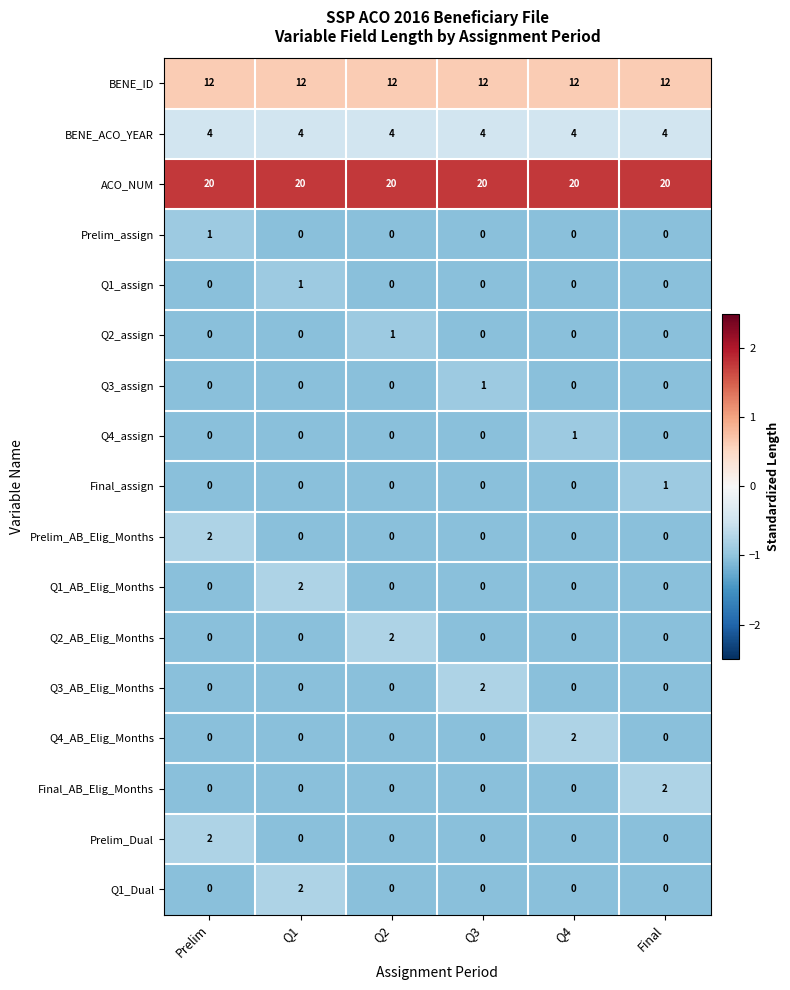

What is the approximate value of BENE_ID at Prelim?

12